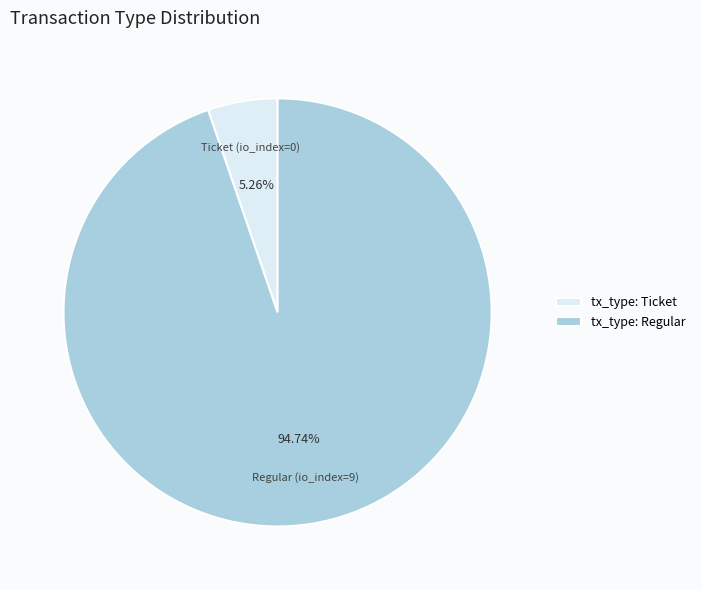

Is the sum of tx_type: Ticket and tx_type: Regular greater than half?

Yes